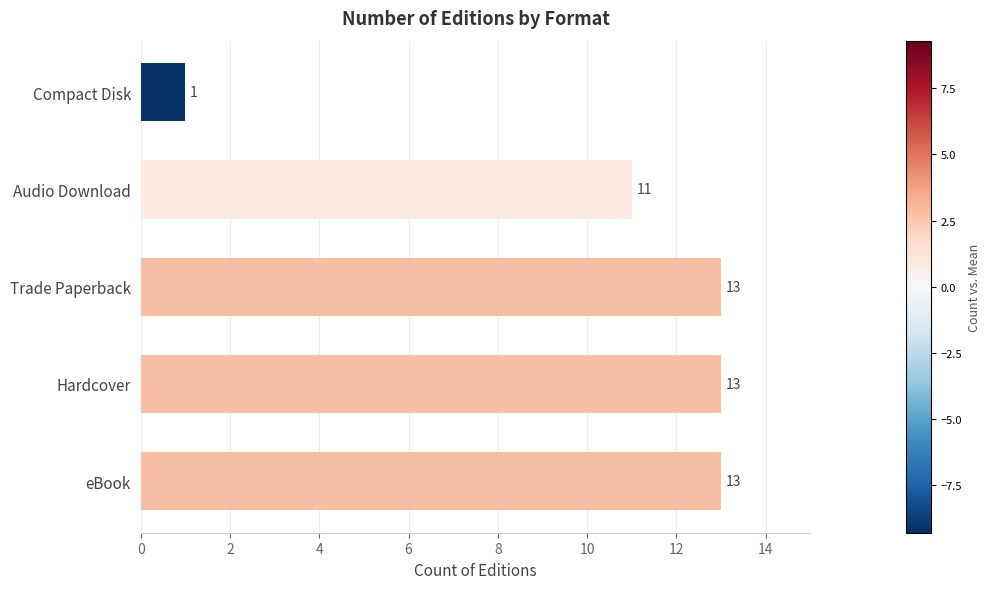

Is it true that the value at Trade Paperback is 13?

True